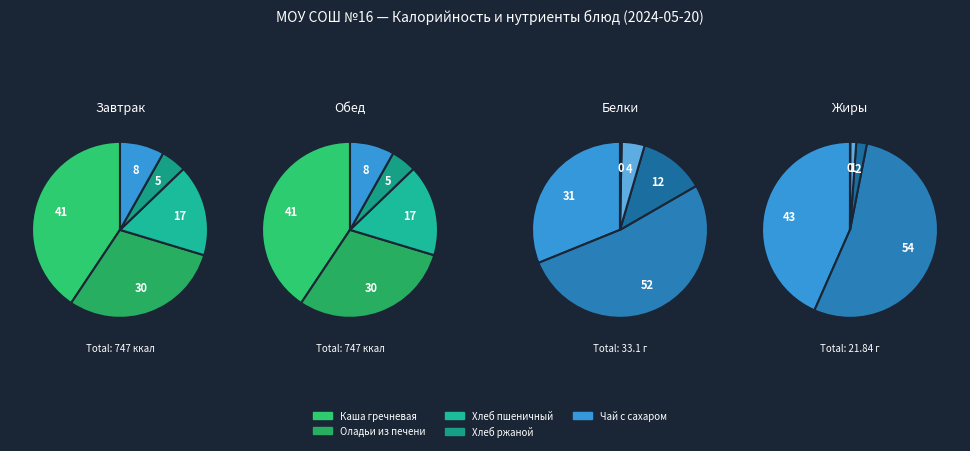

To the nearest percent, what portion does Чай с сахаром represent?

8%